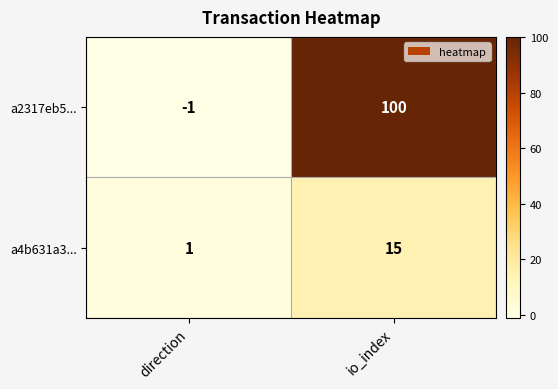

Rank the series at direction from highest to lowest value.

a4b631a3..., a2317eb5...